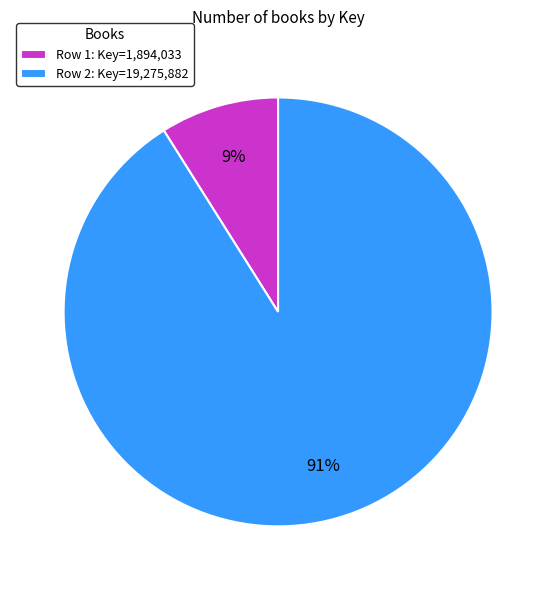

True or false: Row 2 accounts for 91% of the total.

True